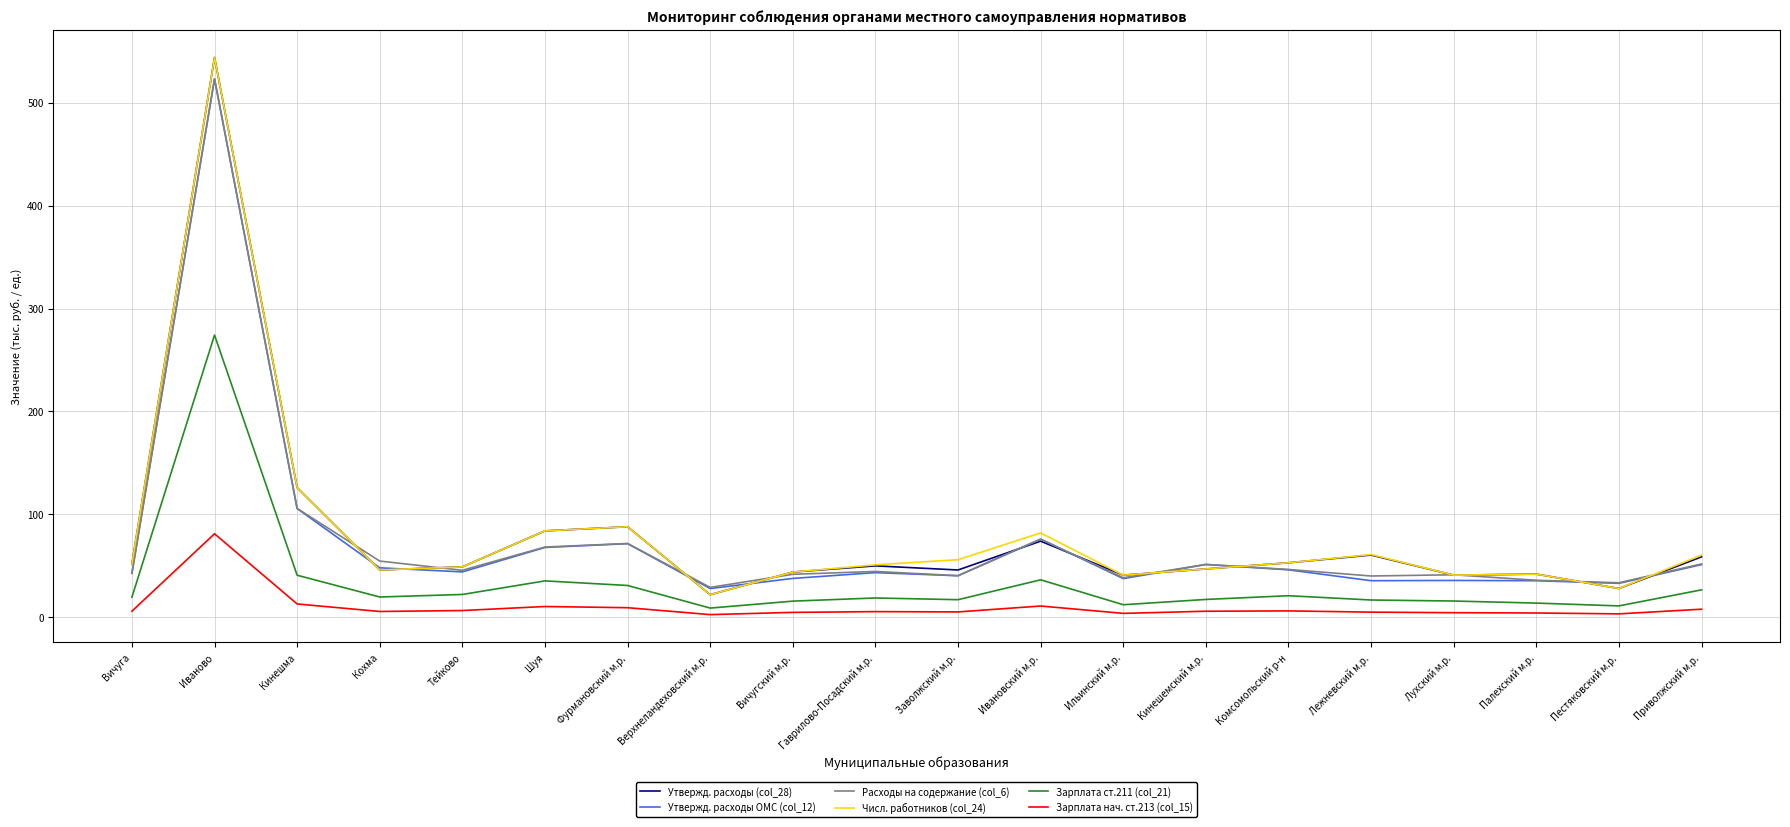

What is the difference between the Зарплата ст.211 (col_21) values at Палехский м.р. and Кинешемский м.р.?

3.5